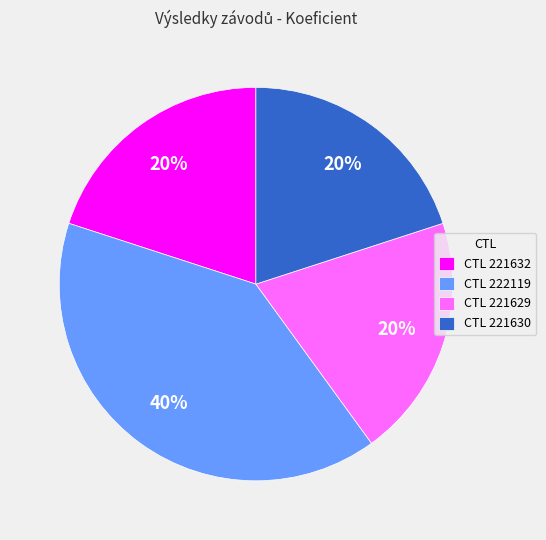

To the nearest percent, what is the average slice percentage?

25%